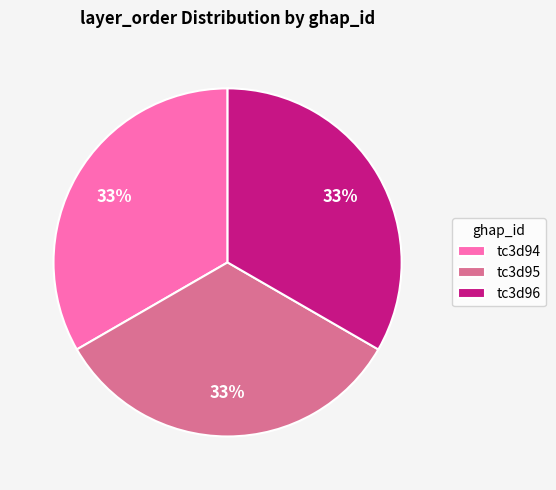

How many slices are in this pie chart?

3